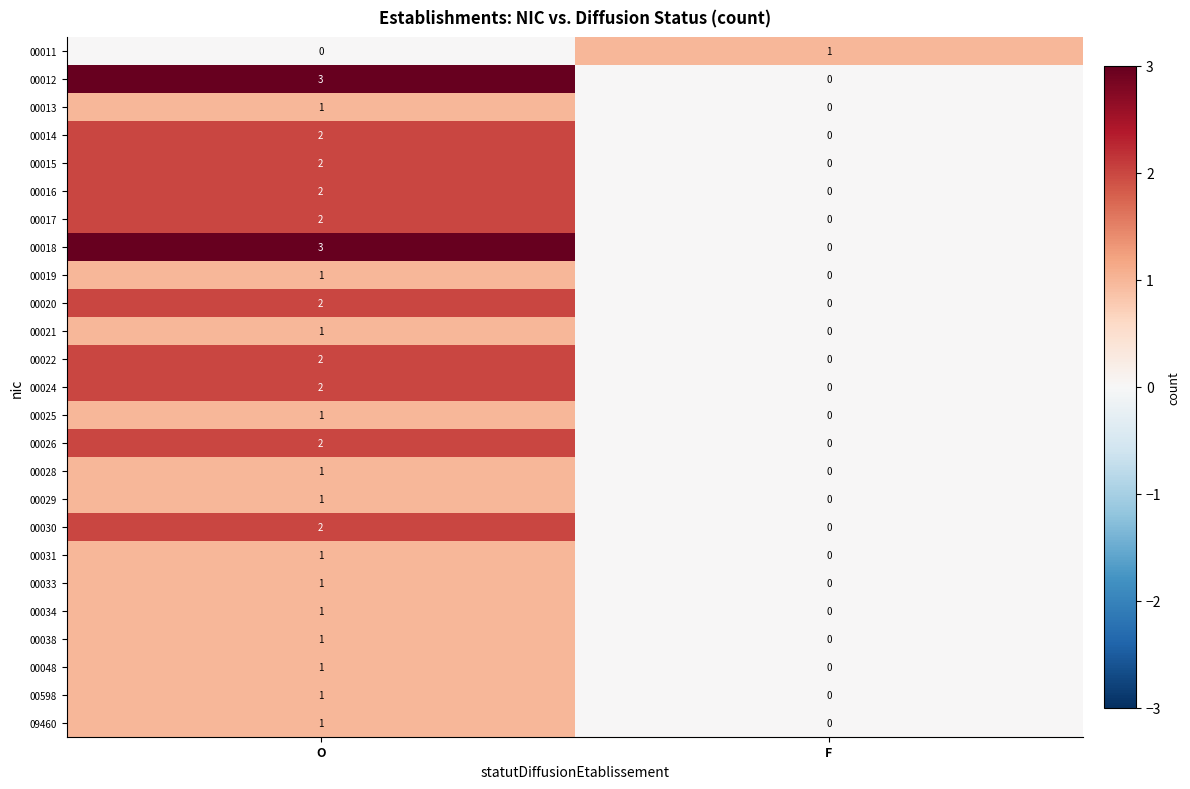

At which category is the sum across all series the highest?

O